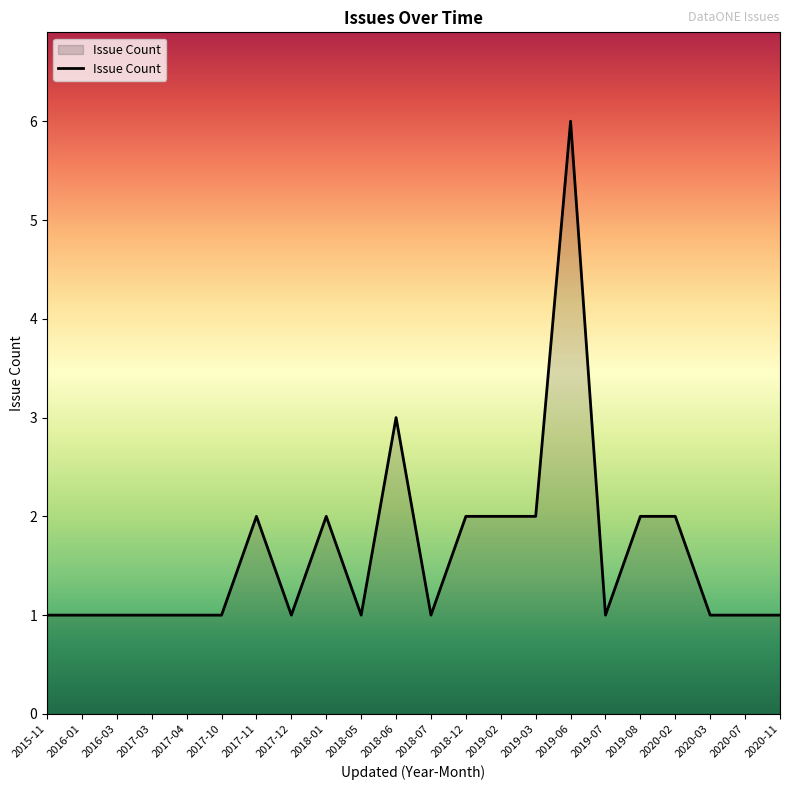

What is the greatest value displayed?

6